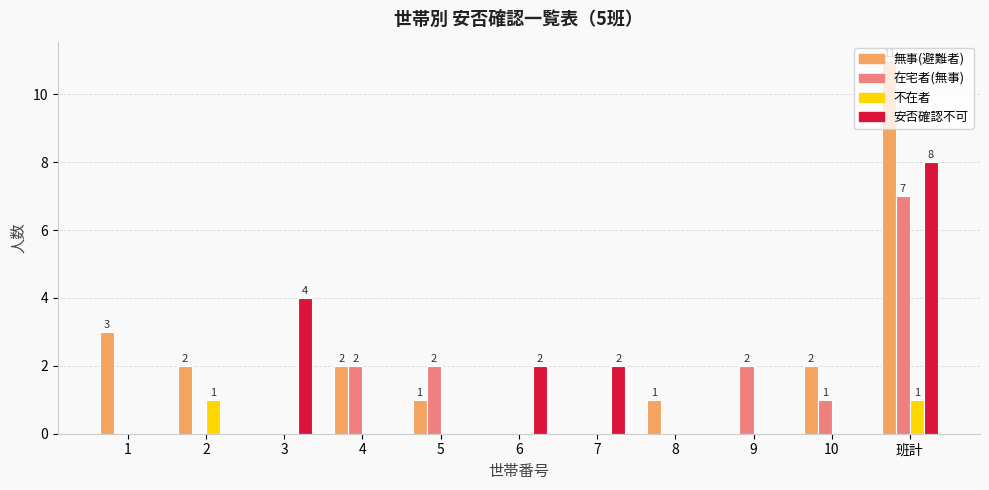

At which category is the sum across all series the highest?

班計